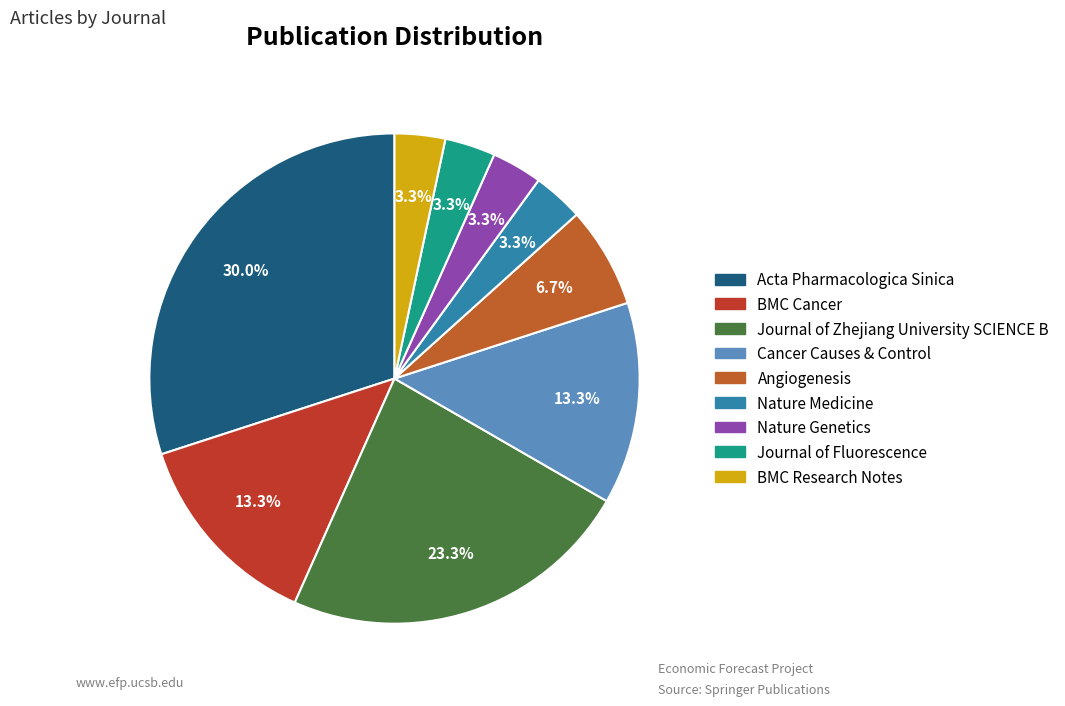

Count the number of slices in the pie.

9